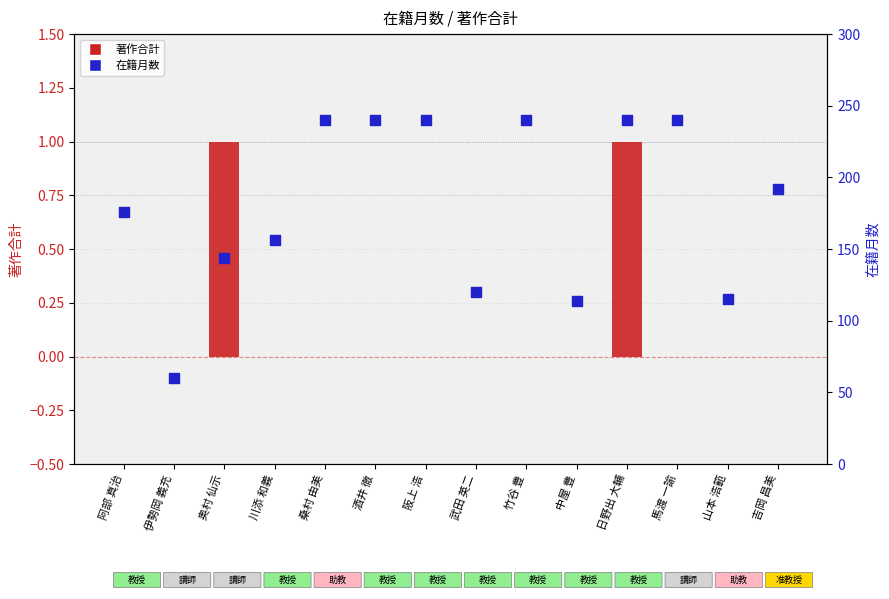

Which series has the widest spread of Y values?

在籍月数